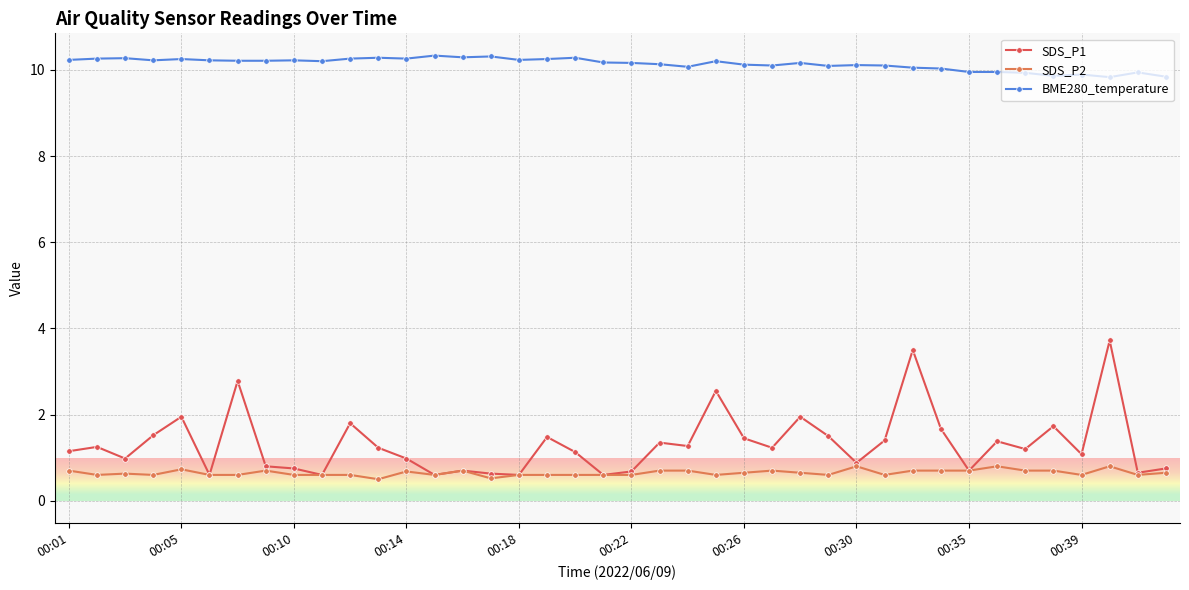

At how many categories does at least one series exceed 7?

40